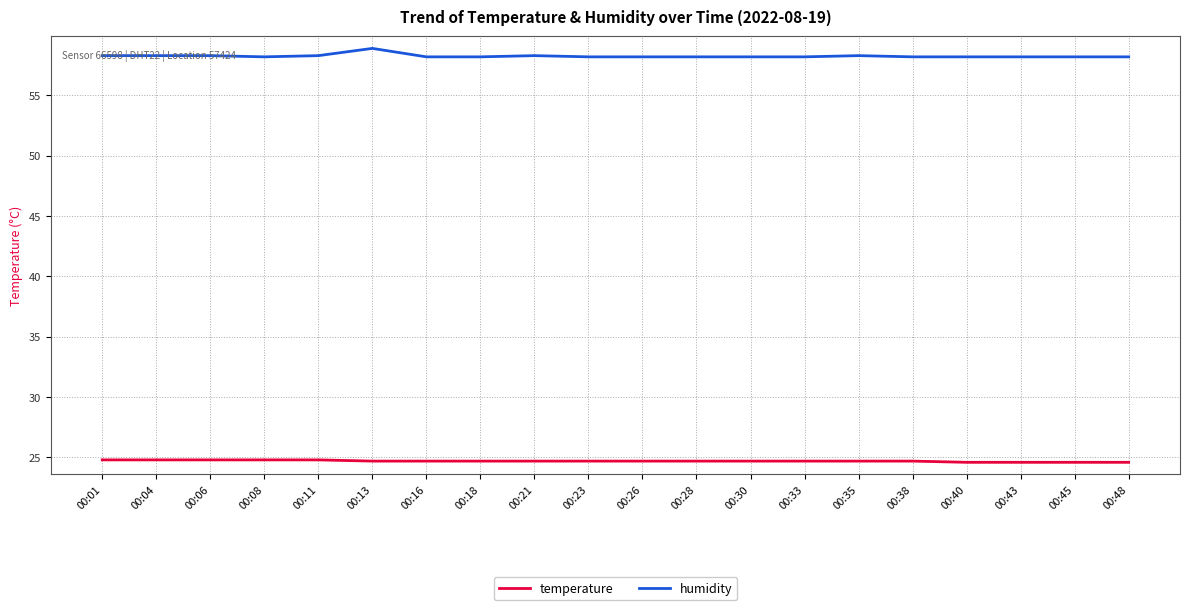

How many series are shown in this chart?

2